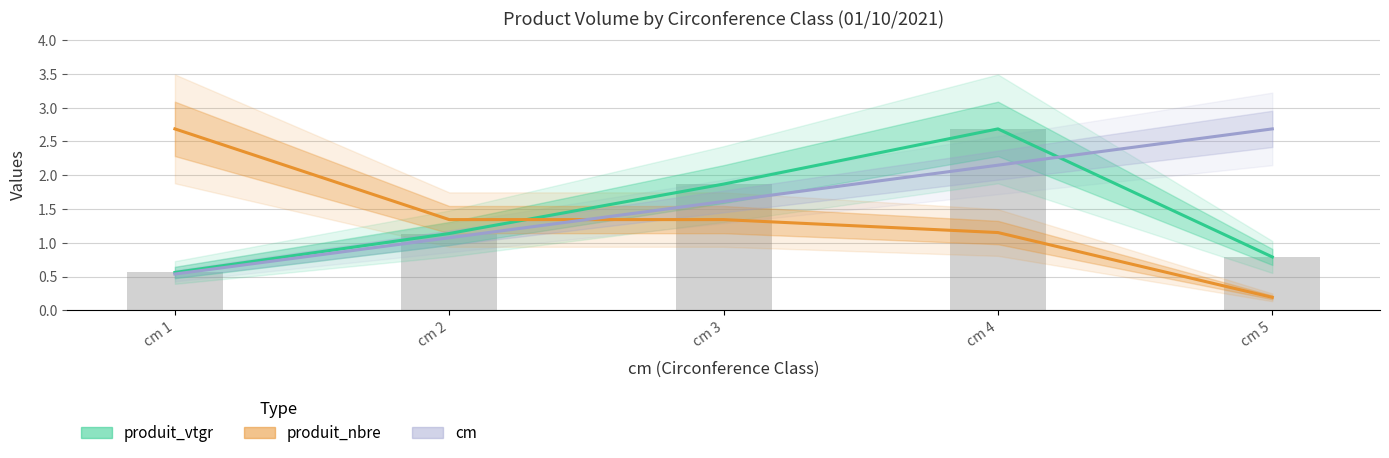

True or false: cm has a value of 1.0 at cm 3.

False